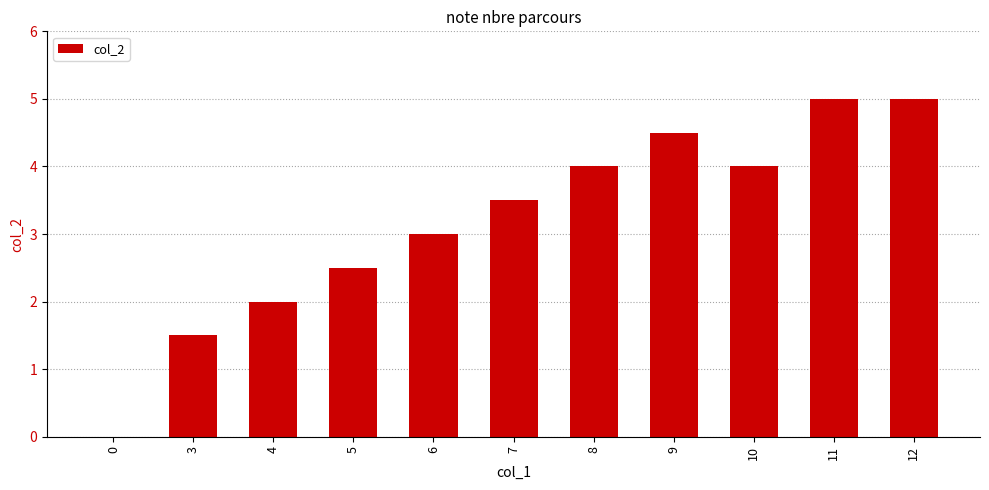

Read the value at 10.

4.0